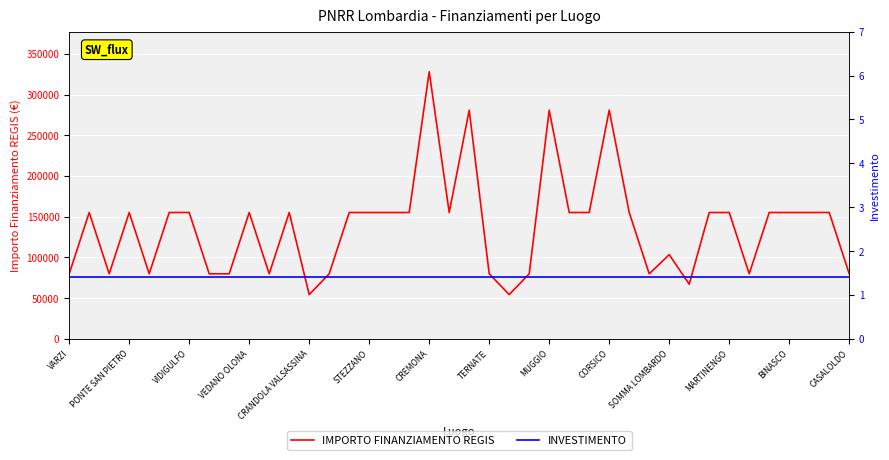

What position from the right is VARZI?

40